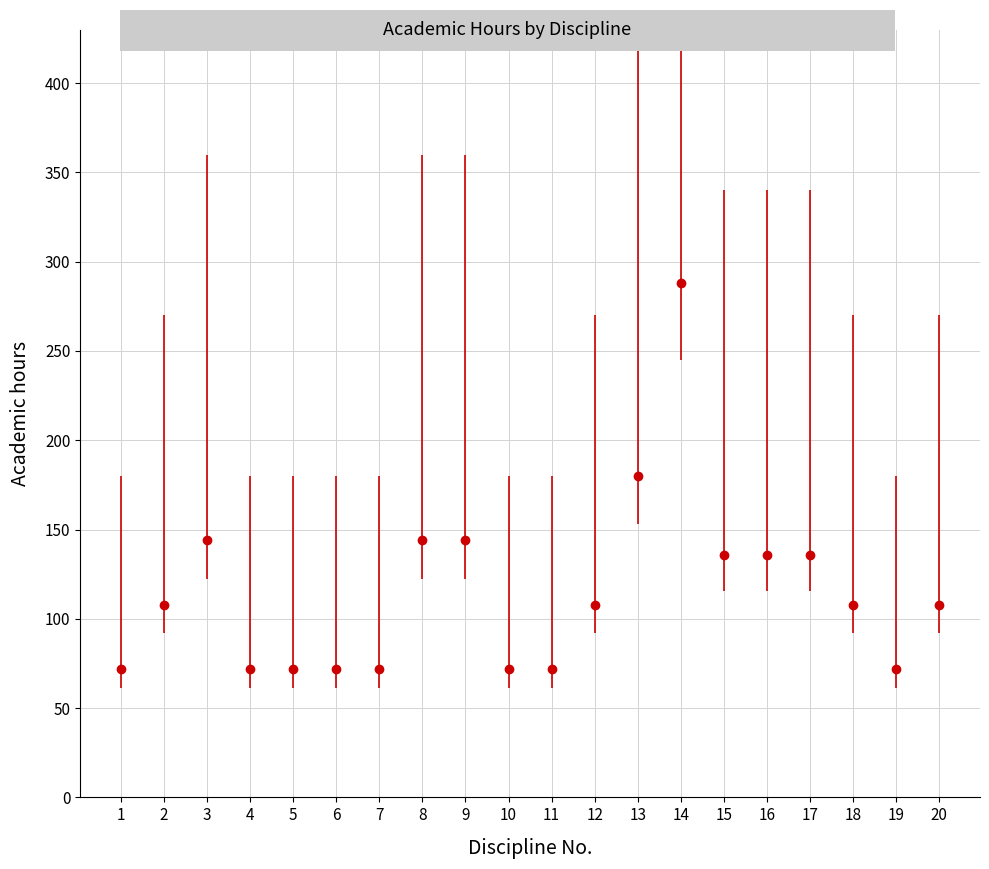

What is the sum of all values?

2316